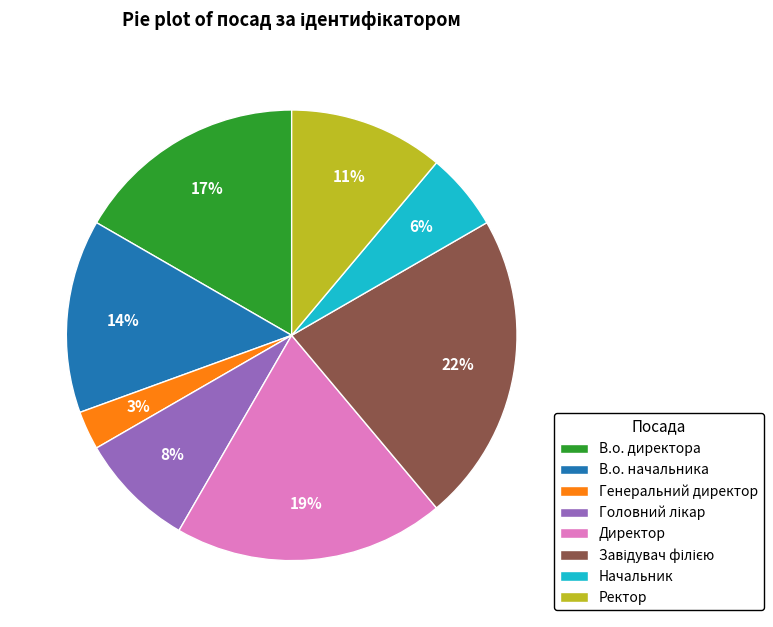

How many slices are in this pie chart?

8